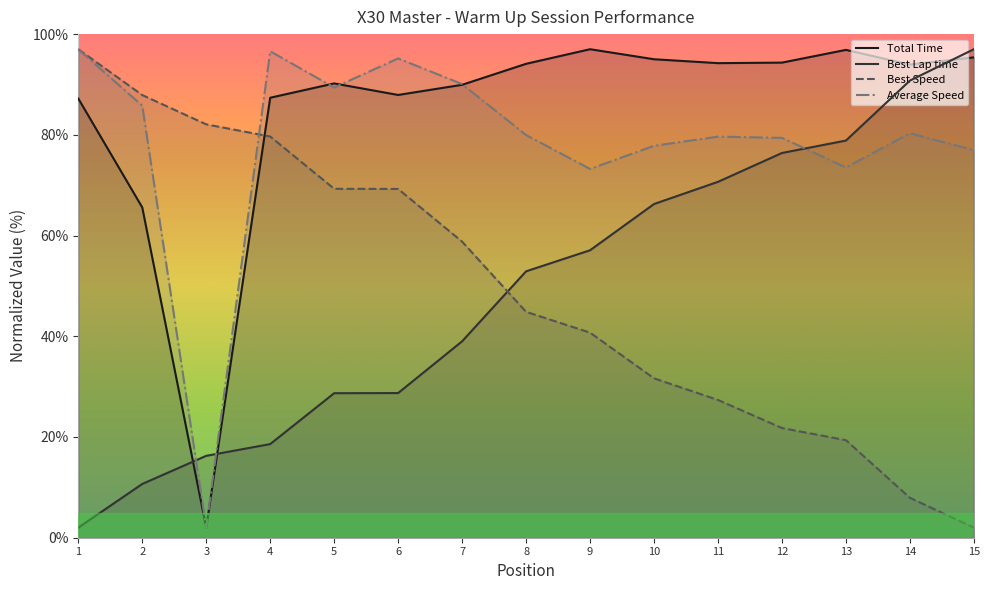

In Total Time, how many points are higher than both neighbors (excluding endpoints)?

3